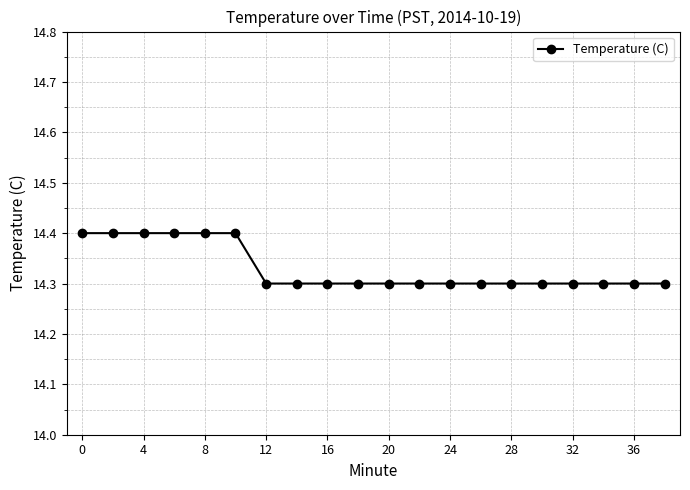

Count the values in the range 14 to 15.

20